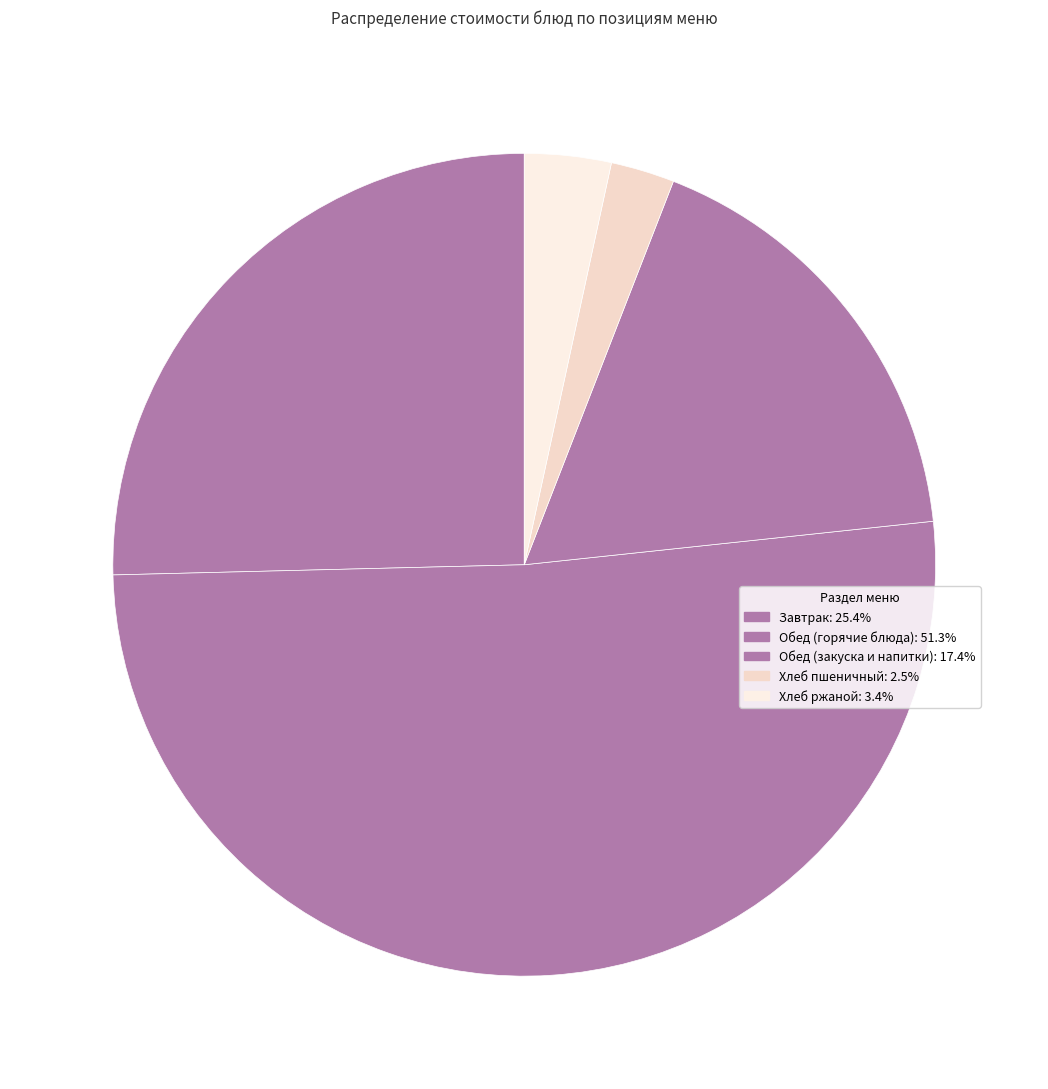

Count the number of slices in the pie.

5